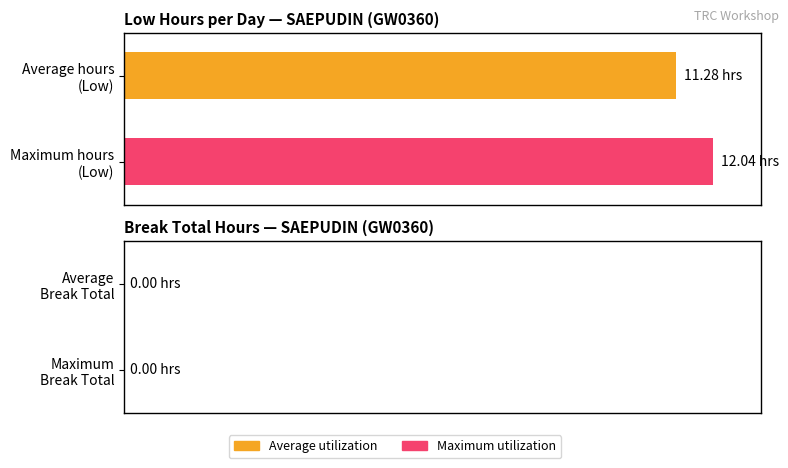

Are the bars grouped side by side (vs. stacked)?

Yes